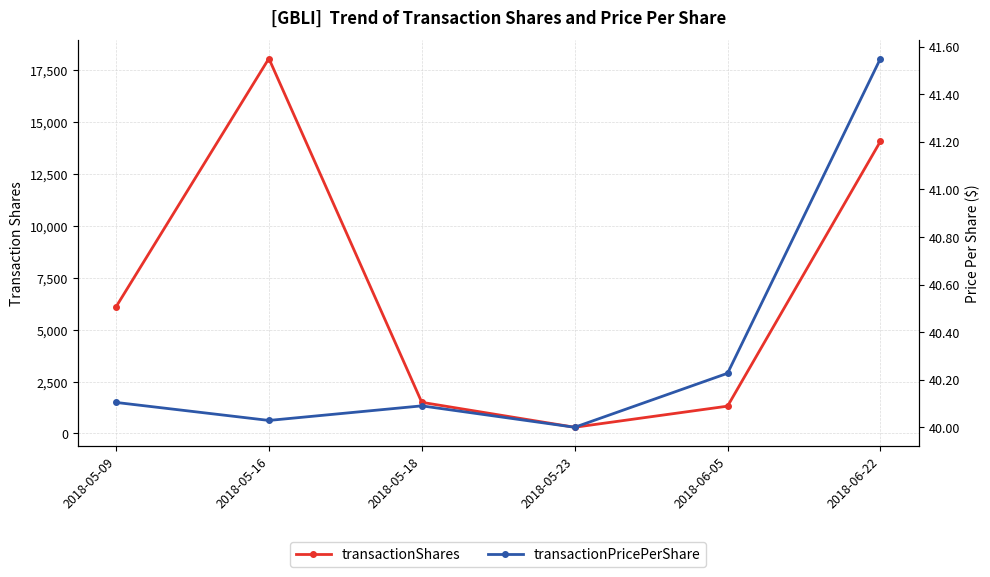

Where is transactionShares nearest to the value 9178?

2018-05-09